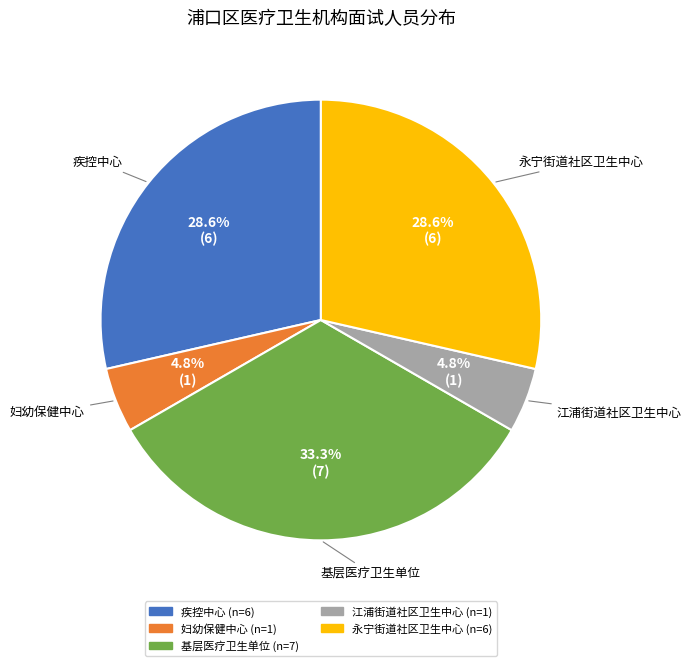

Is there a majority slice in this chart?

No